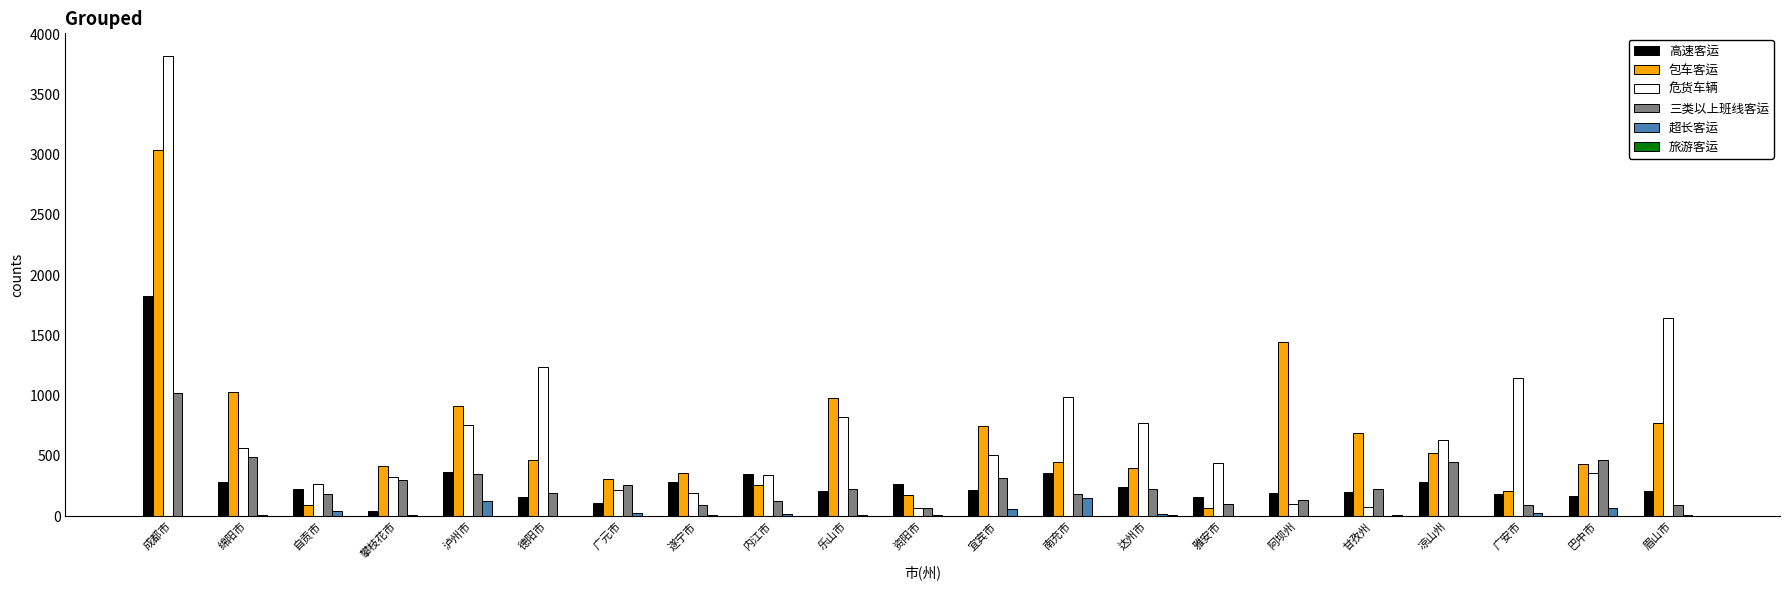

What is the sum of all 包车客运 values?

13778